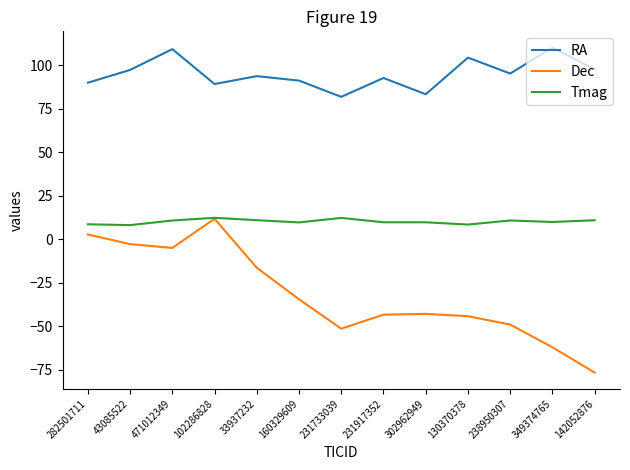

At which label does Dec reach its peak?

102286828